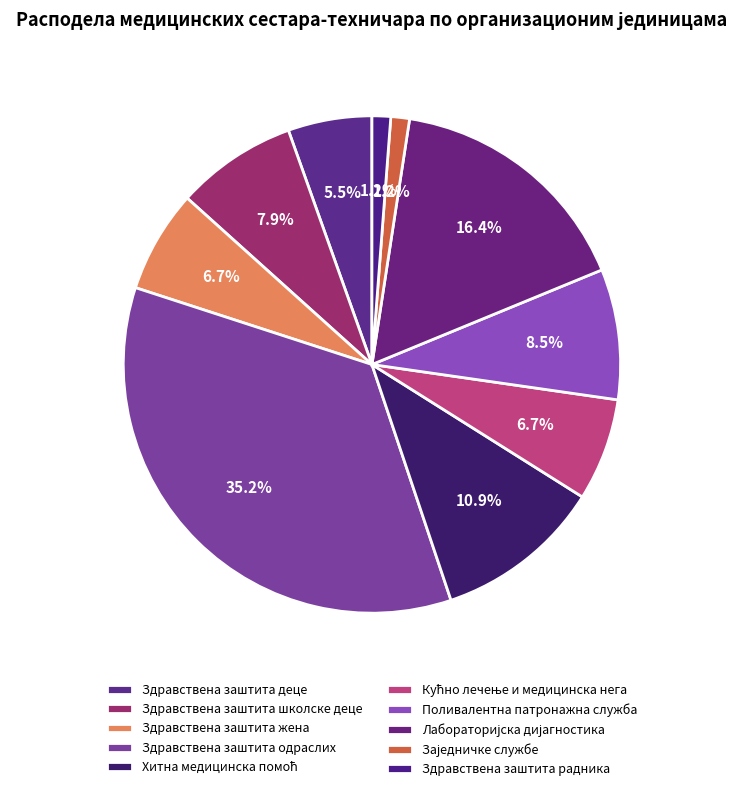

Combined, what portion of the pie is Лабораторијска дијагностика and Заједничке службе?

17.6%